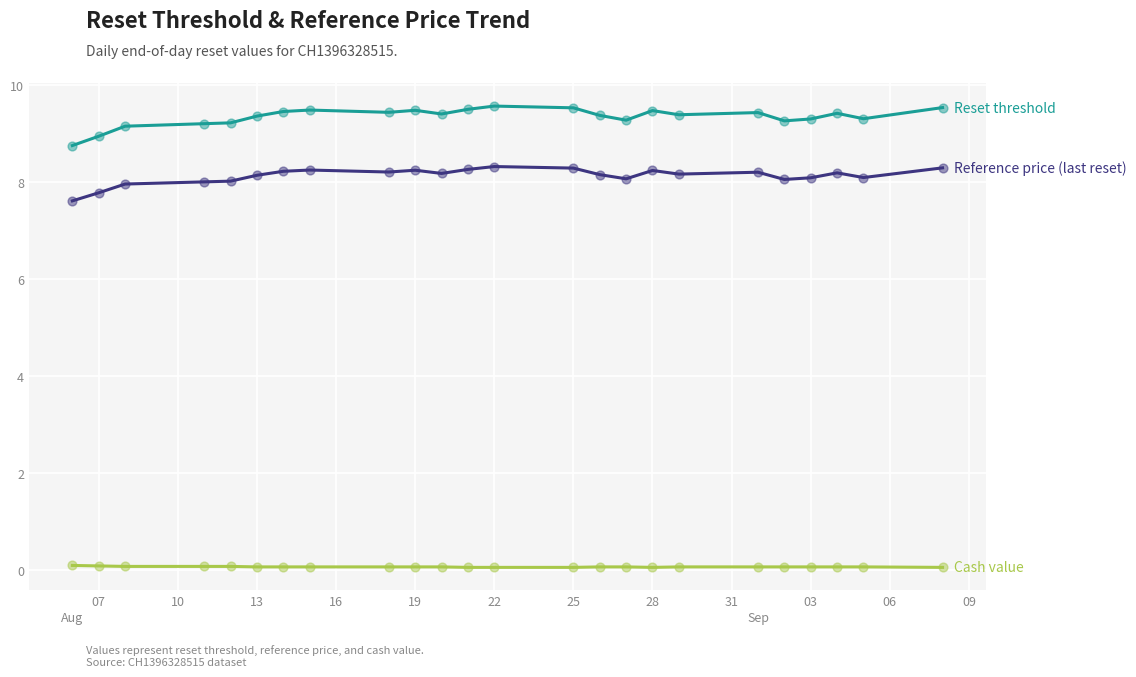

What is the greatest value displayed?

9.6